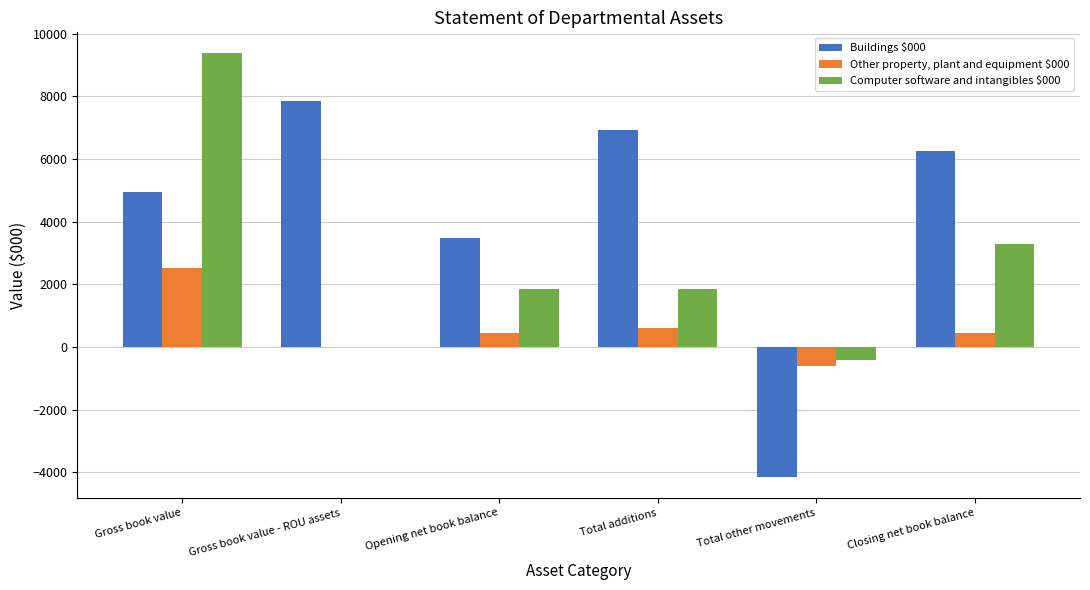

Which series has the largest total across all categories?

Buildings $000